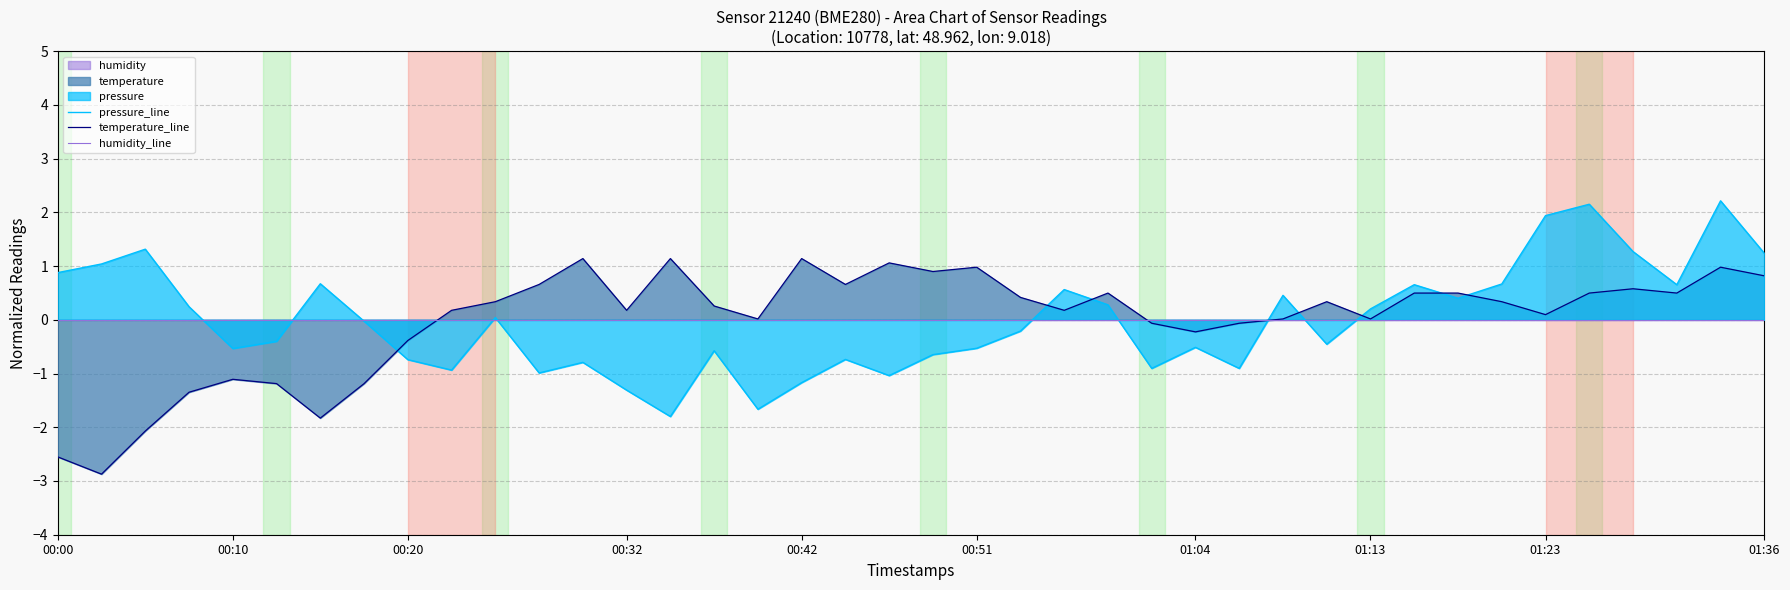

What is the highest value of the pressure_line series?

2.2